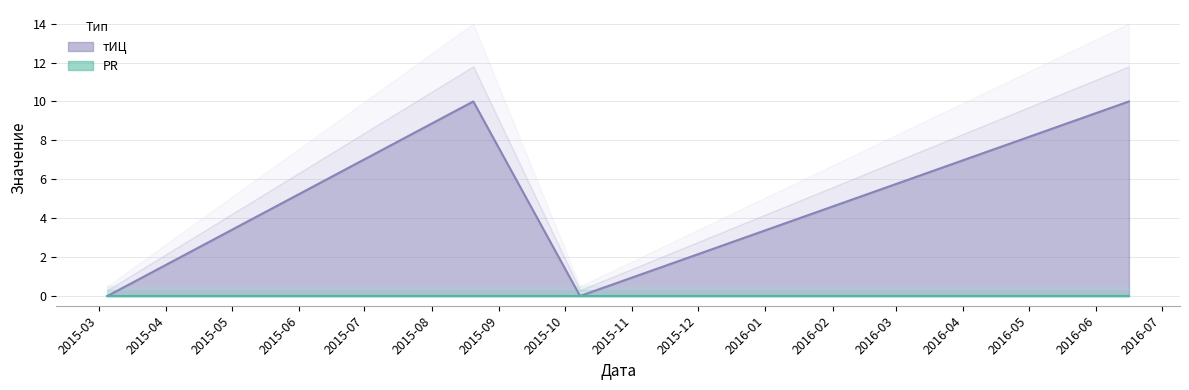

Rank the categories by value from highest to lowest.

2015-08-20, 2016-06-16, 2015-03-05, 2015-10-08